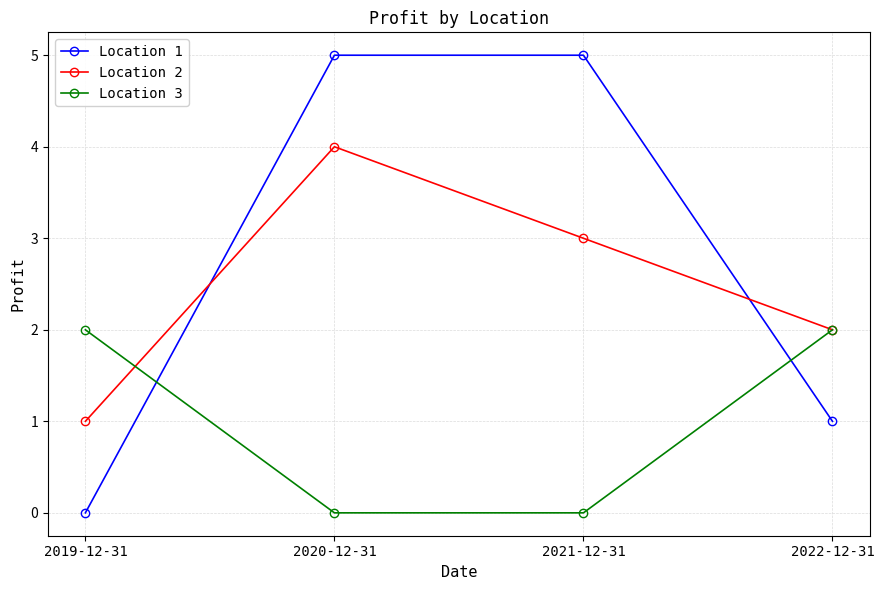

True or false: Location 2 and Location 1 cross at least once.

True